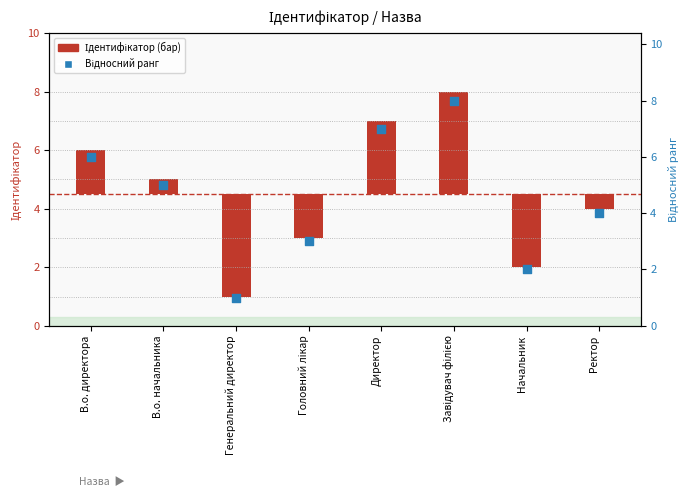

What are all the series names shown in the legend?

Ідентифікатор (bar), Відносний ранг